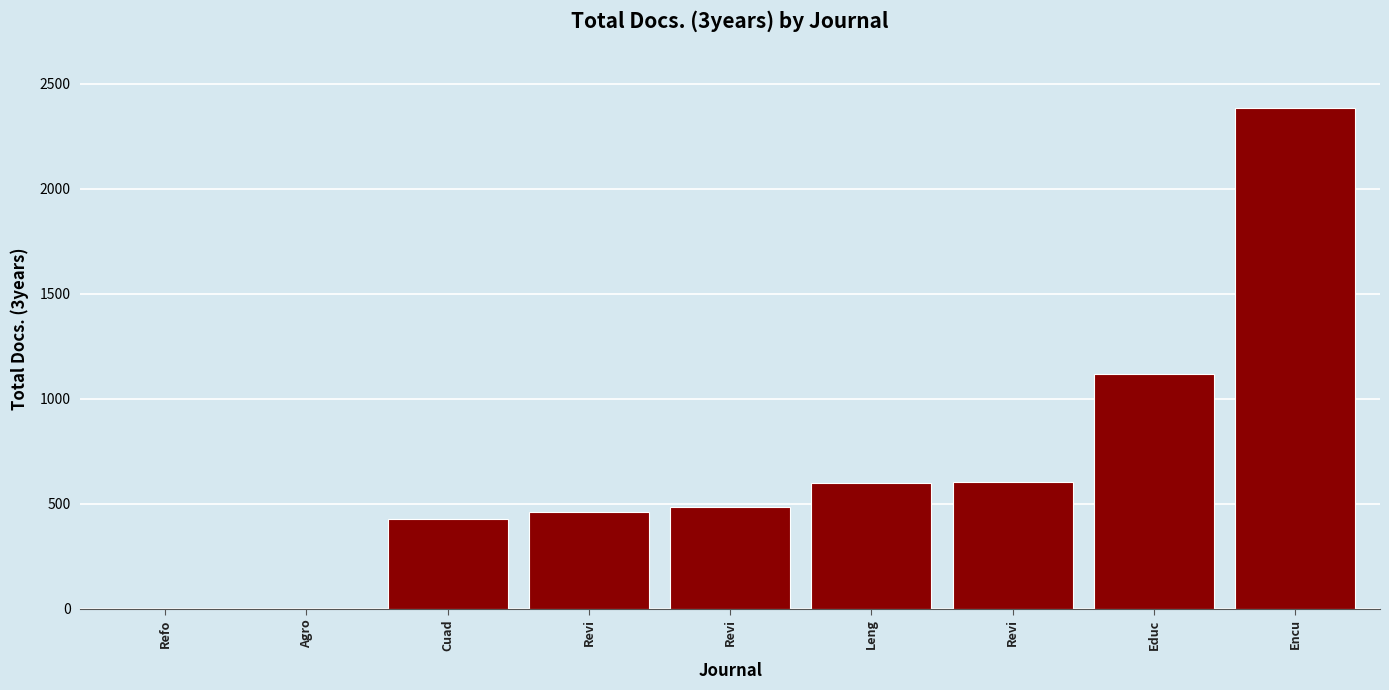

Is it true that the value at Revi is 487?

True